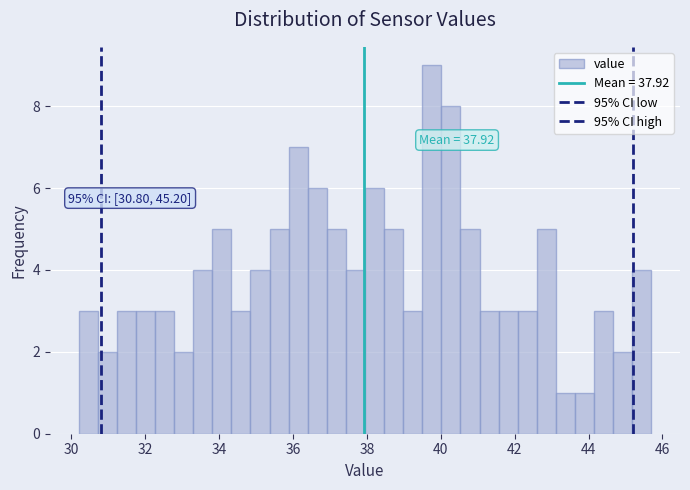

Read against the x-axis, roughly where is the centre of the tallest bar?

39.8